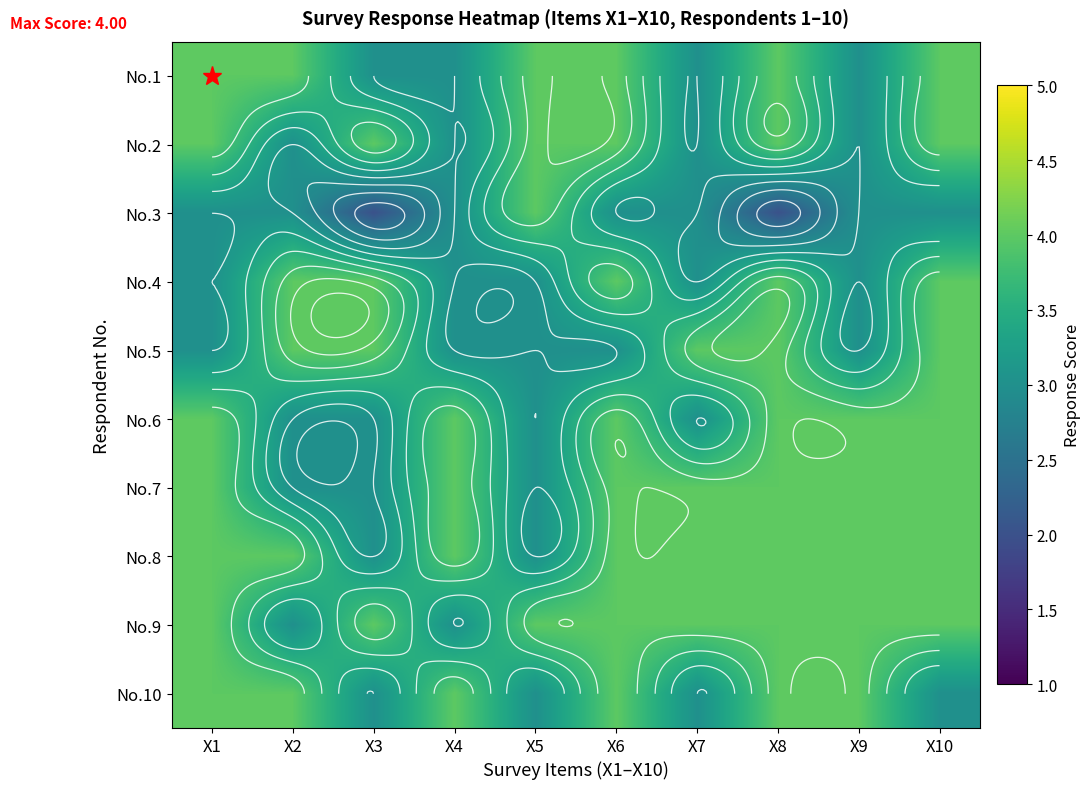

The value of No.4 at X8 is 6. True or false?

False